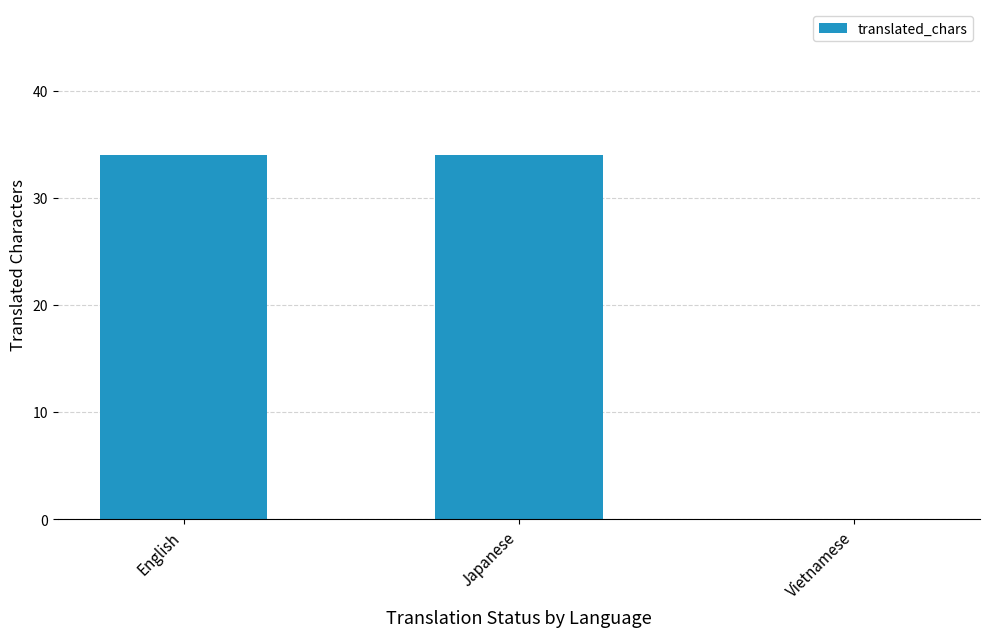

The value at English is 8. True or false?

False